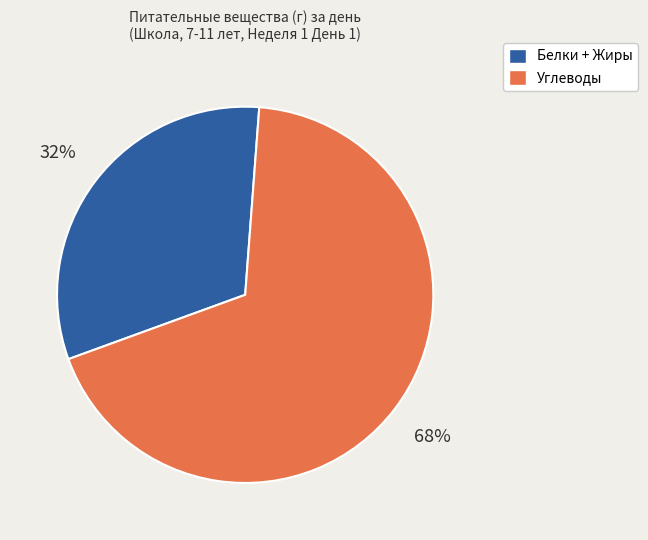

To the nearest percent, what is the difference between the largest and smallest slice percentages?

36%